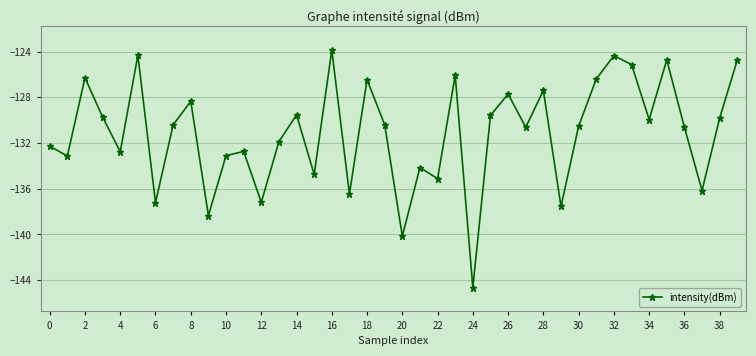

True or false: there are more than 0 points higher than both neighbors.

True